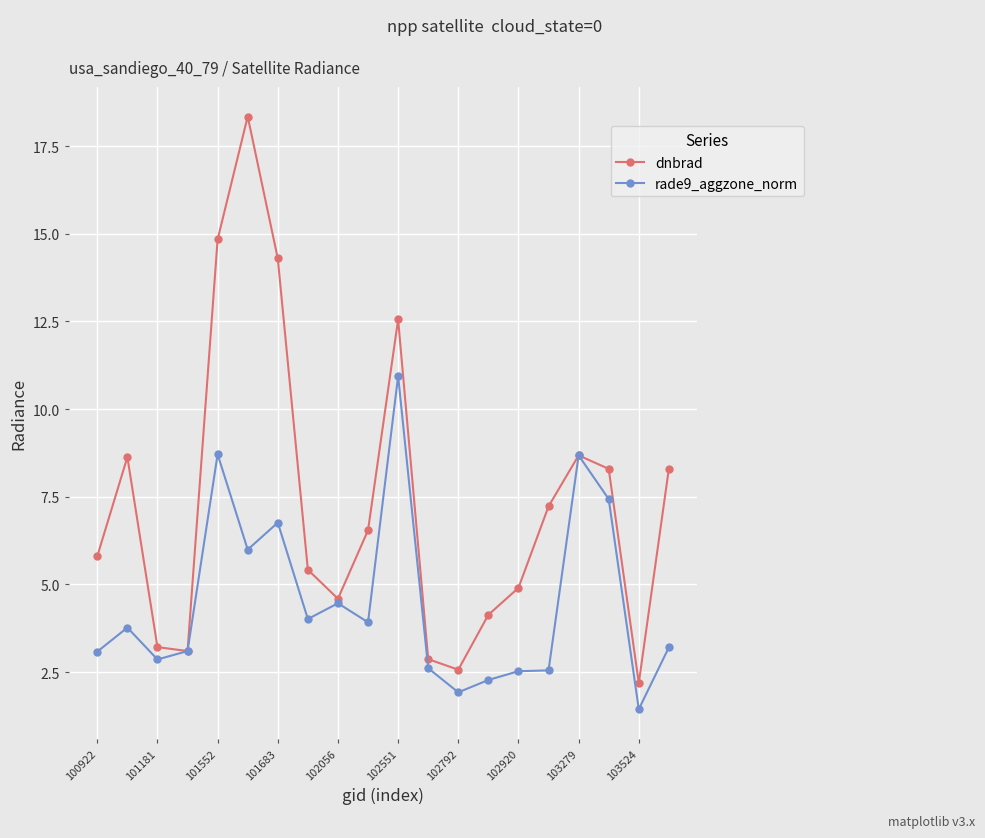

True or false: rade9_aggzone_norm has more than 1 interior local peaks.

True